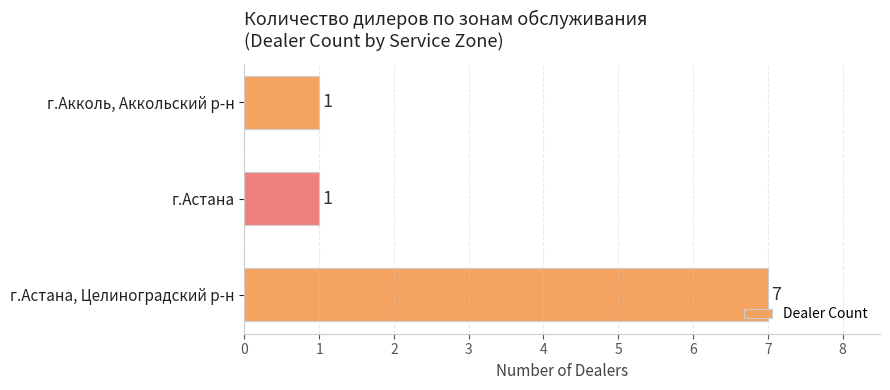

How many bars are there in total?

3